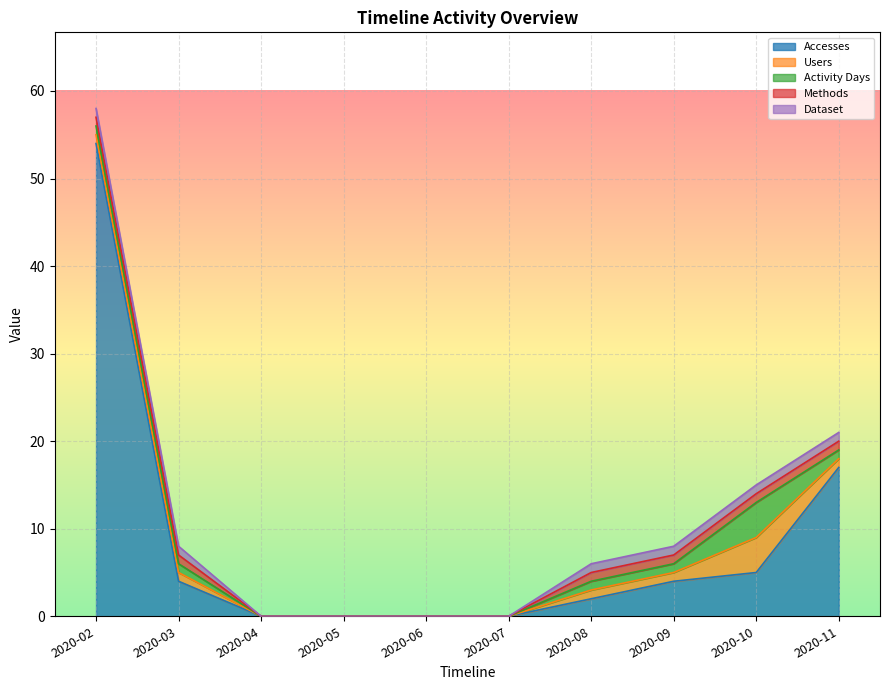

What is the sum of all Activity Days values?

9